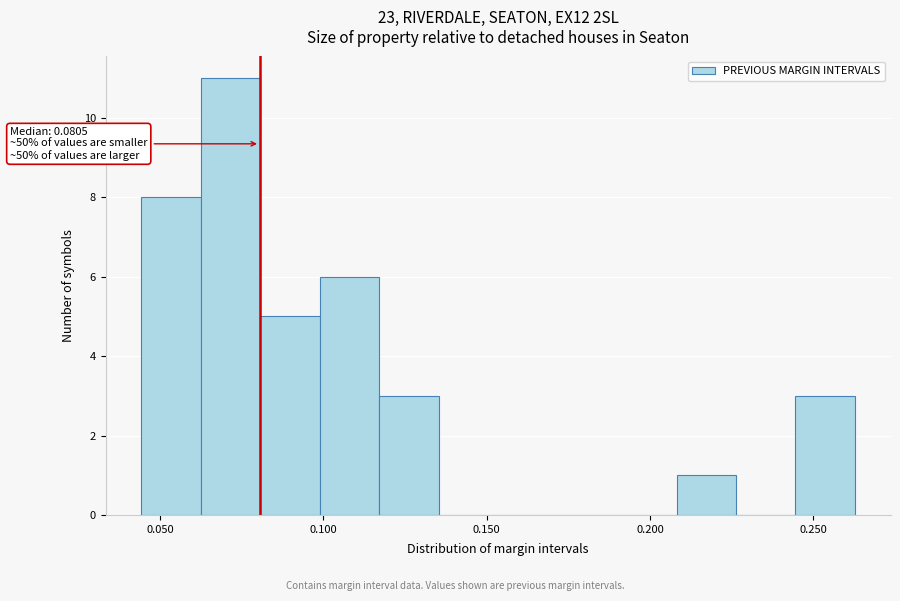

Read against the x-axis, roughly where is the centre of the tallest bar?

0.070